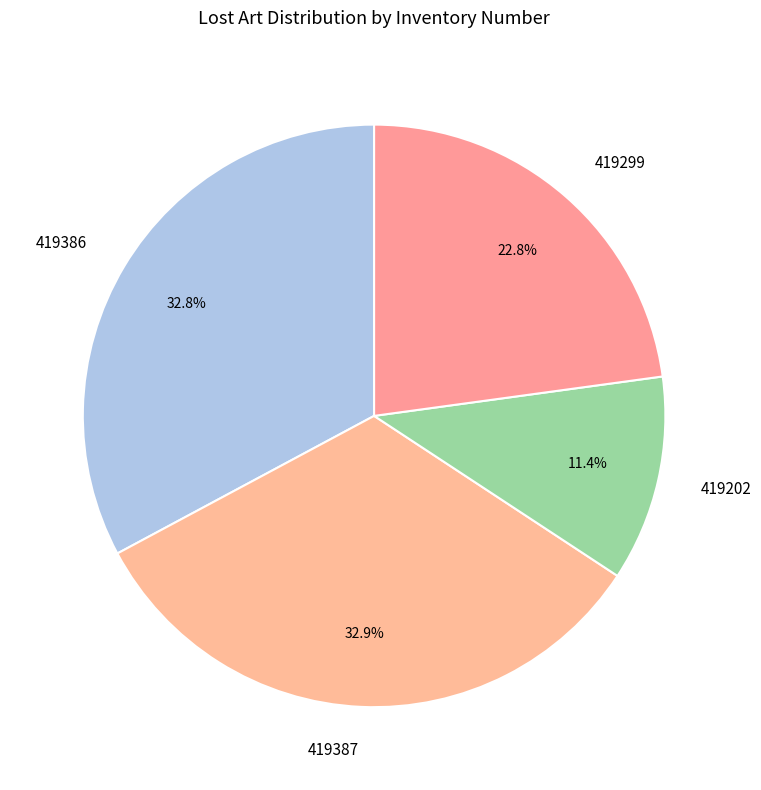

How many segments does this pie chart have?

4